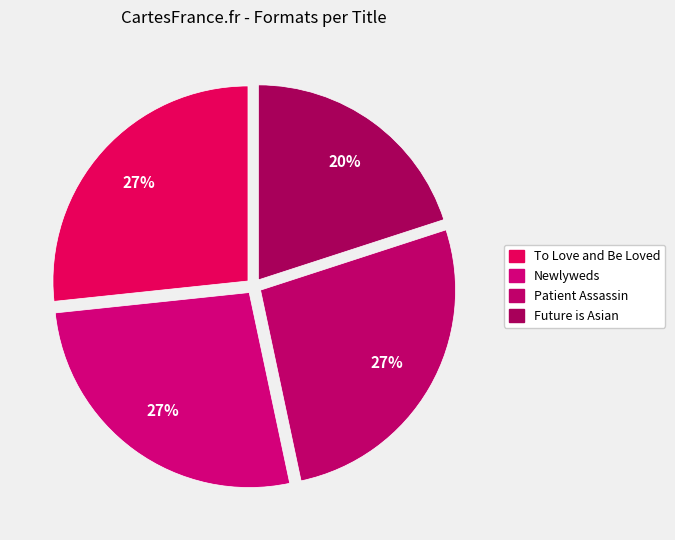

Is it true that Patient Assassin is 27% of the pie?

True